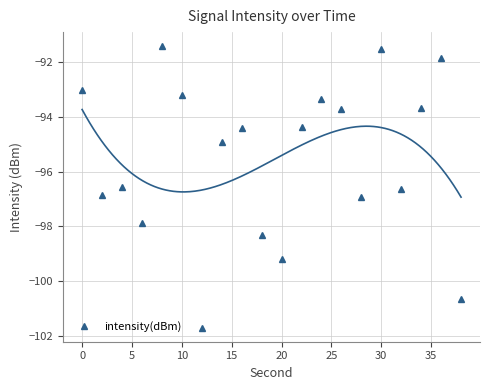

What is the sum of all values?

-1910.1